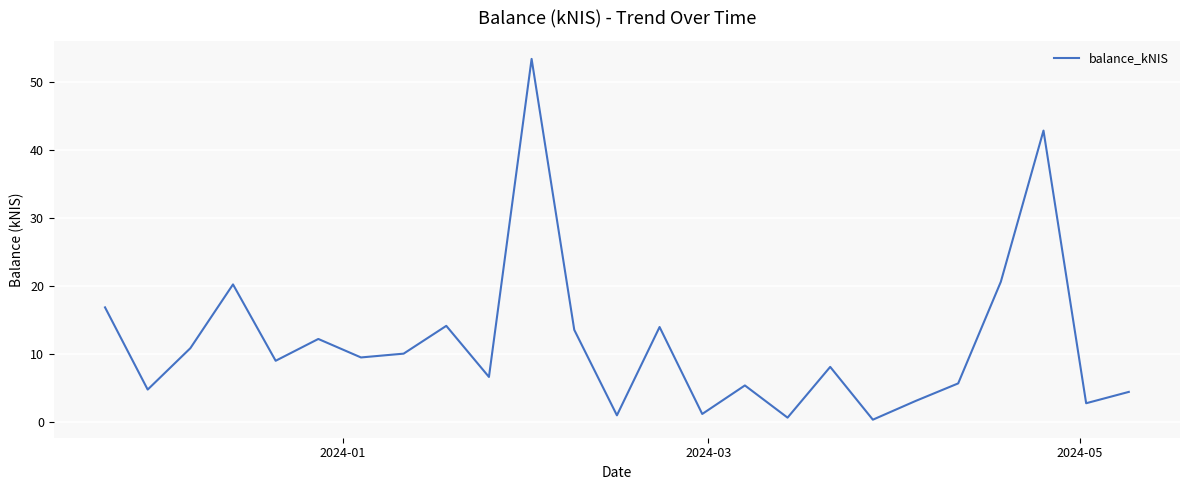

What is the greatest value displayed?

53.4